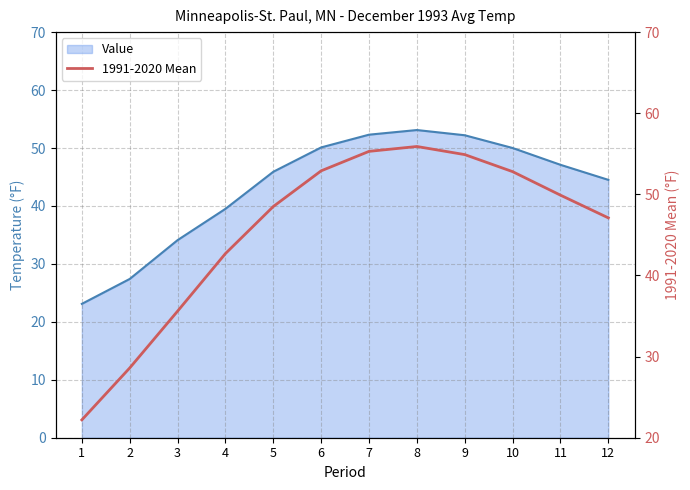

What is the value of the 1st point from the left?

22.2